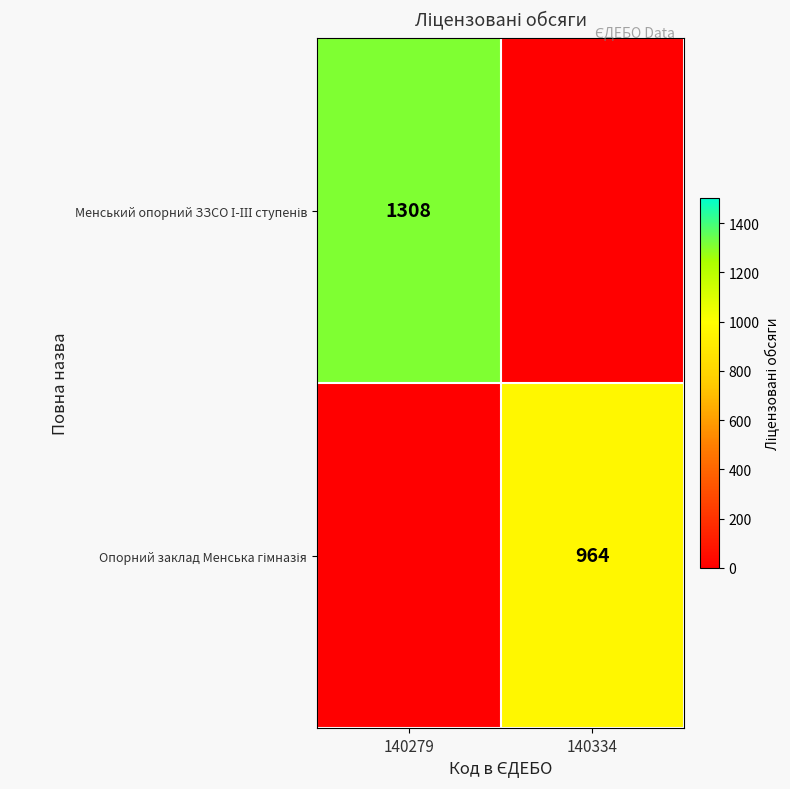

Between 140279 and 140334, which series saw the biggest shift?

Менський опорний ЗЗСО І-ІІІ ступенів